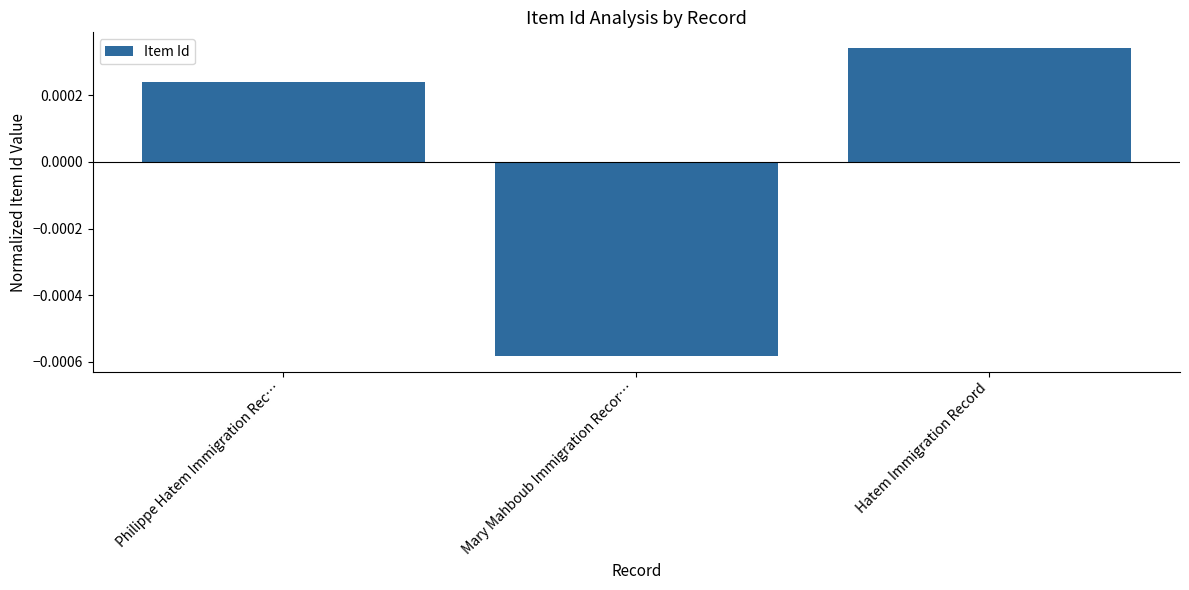

List the labels in order of value, smallest first.

Mary Mahboub Immigration Recor…, Philippe Hatem Immigration Rec…, Hatem Immigration Record